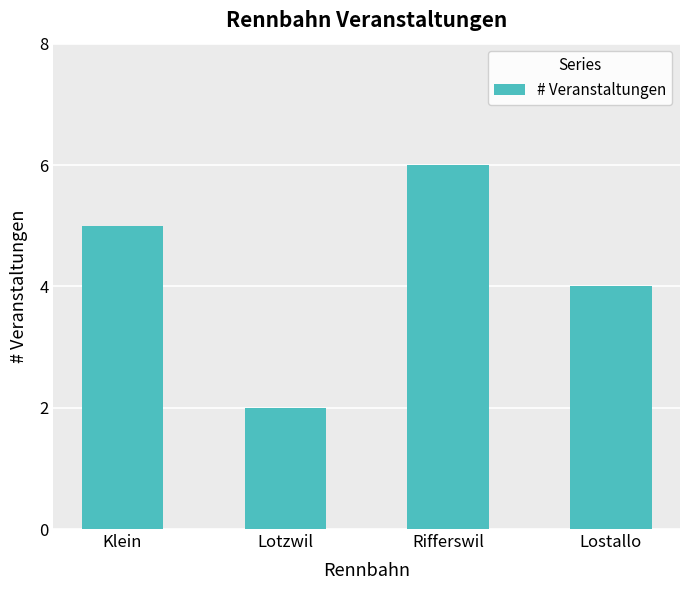

What is the label of the 4th bar from the right?

Klein